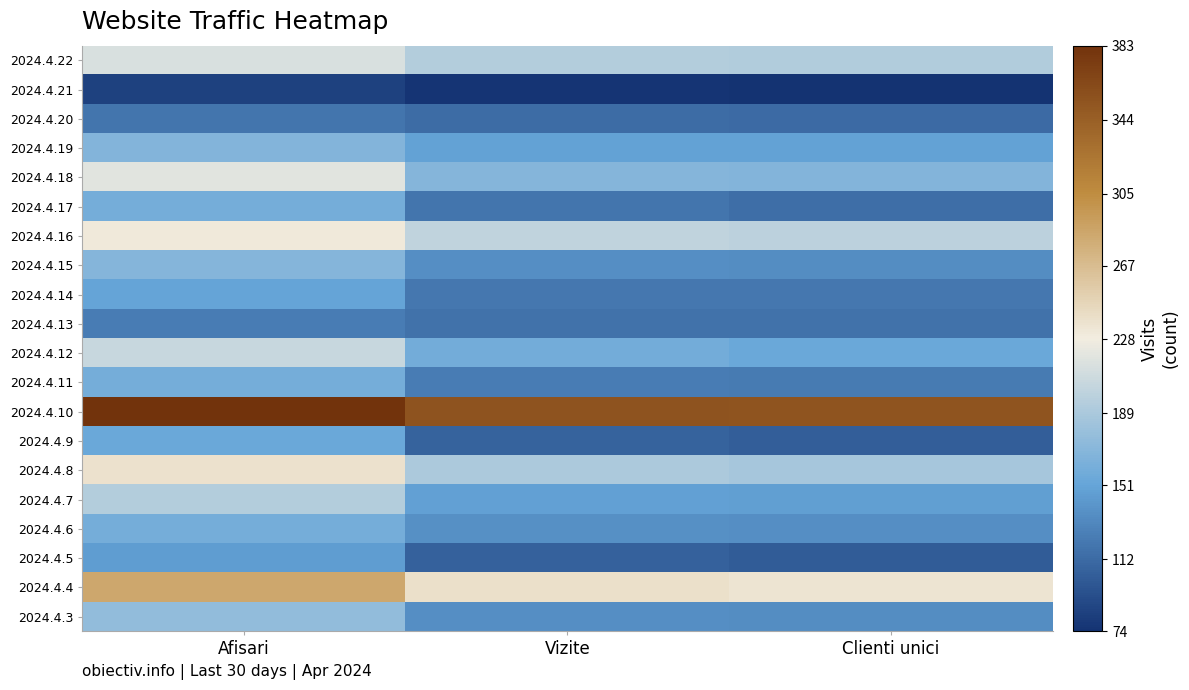

What is the difference between the highest and lowest values at Vizite?

279